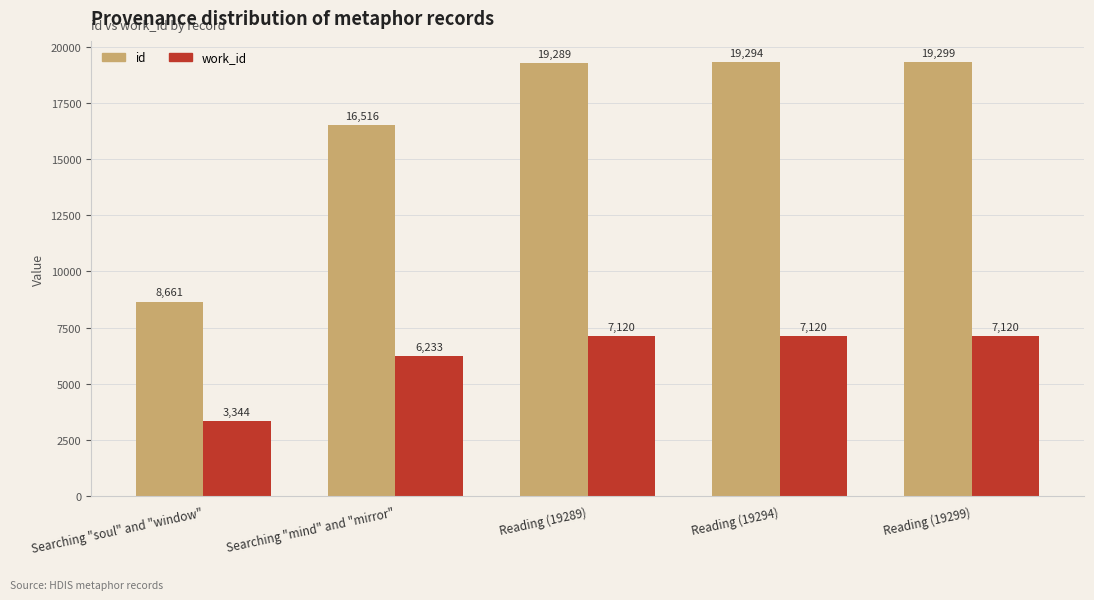

What is the difference between the maximum and second lowest values in the work_id series?

887